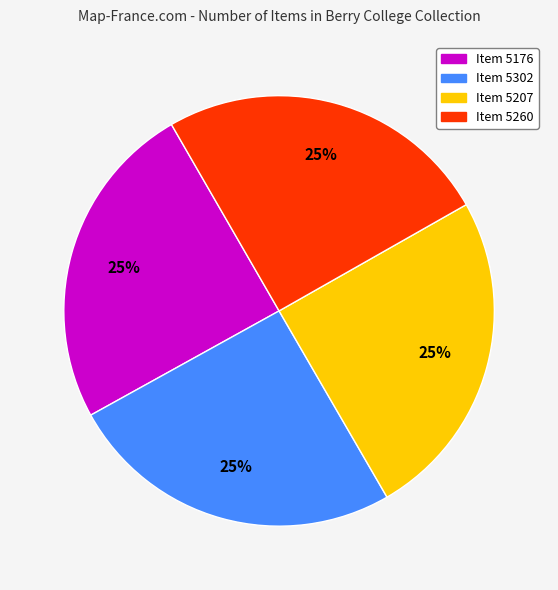

Does any single category account for the majority?

No